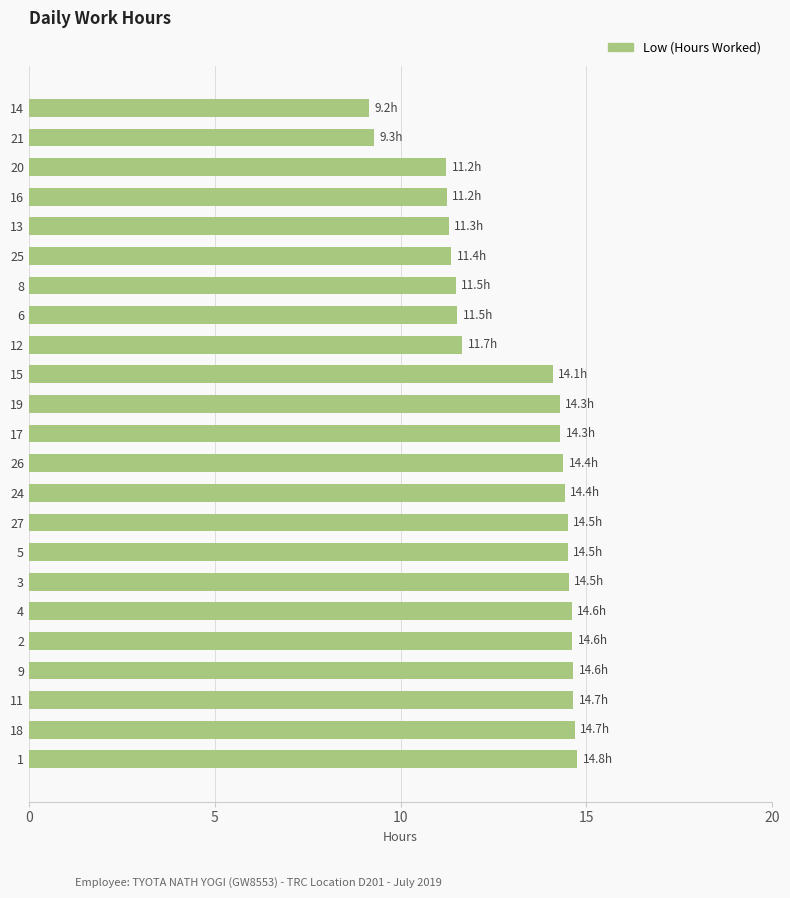

Between 13 and 18, which is larger?

18